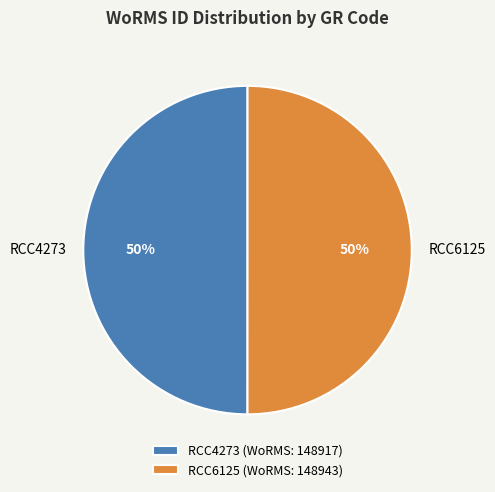

Combined, do RCC6125 and RCC4273 account for over 50%?

Yes